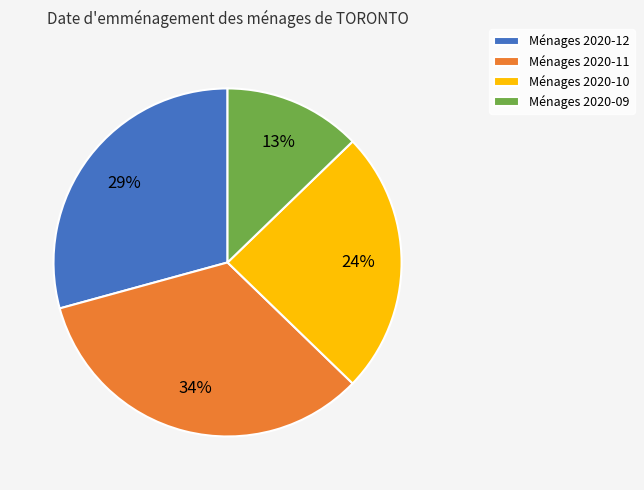

How many segments does this pie chart have?

4